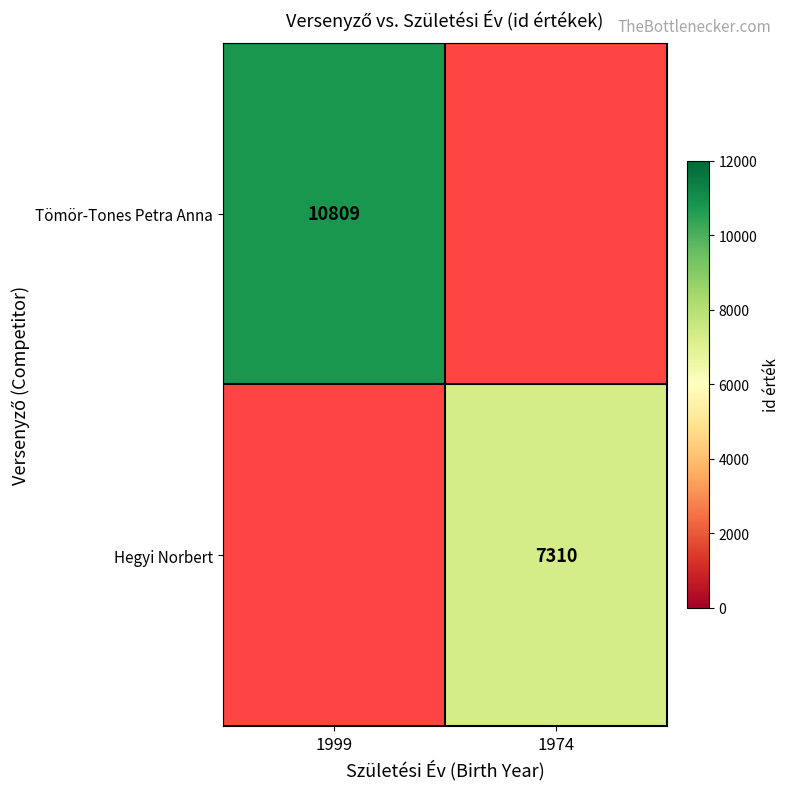

Which category has the lowest value across all series?

1974